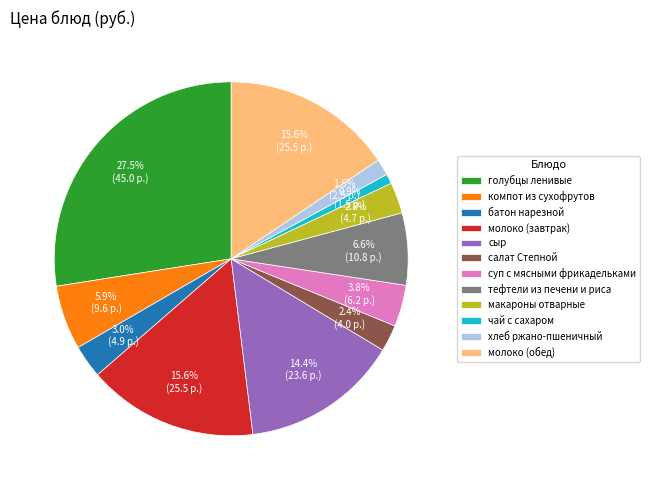

Is чай с сахаром the majority of the pie?

No